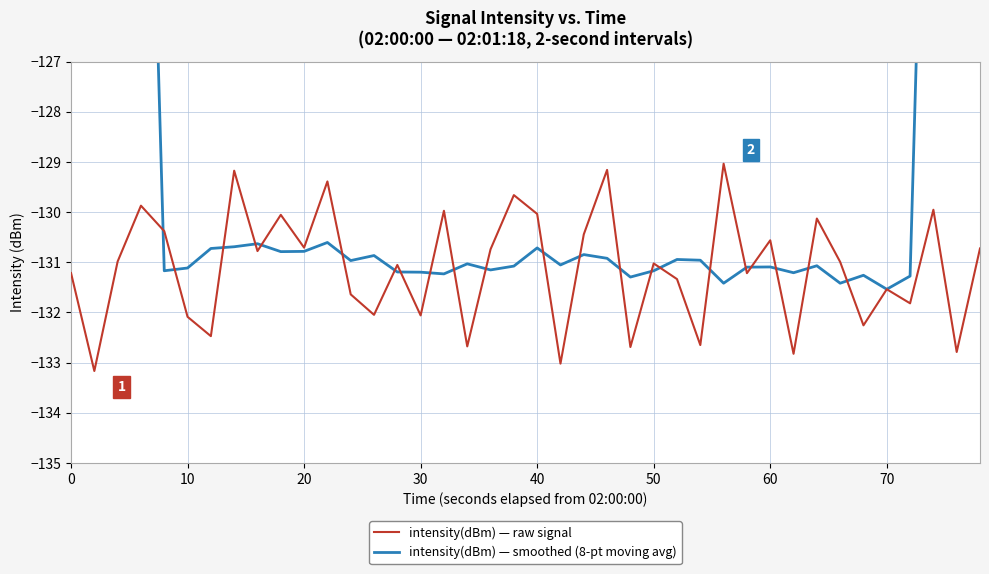

What is the minimum value shown in the chart?

-133.2